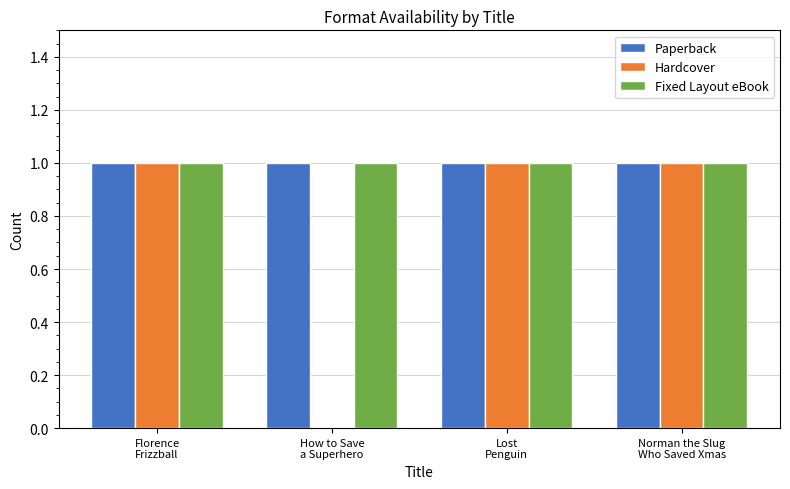

Is it true that Paperback equals 2 at How to Save
a Superhero?

False